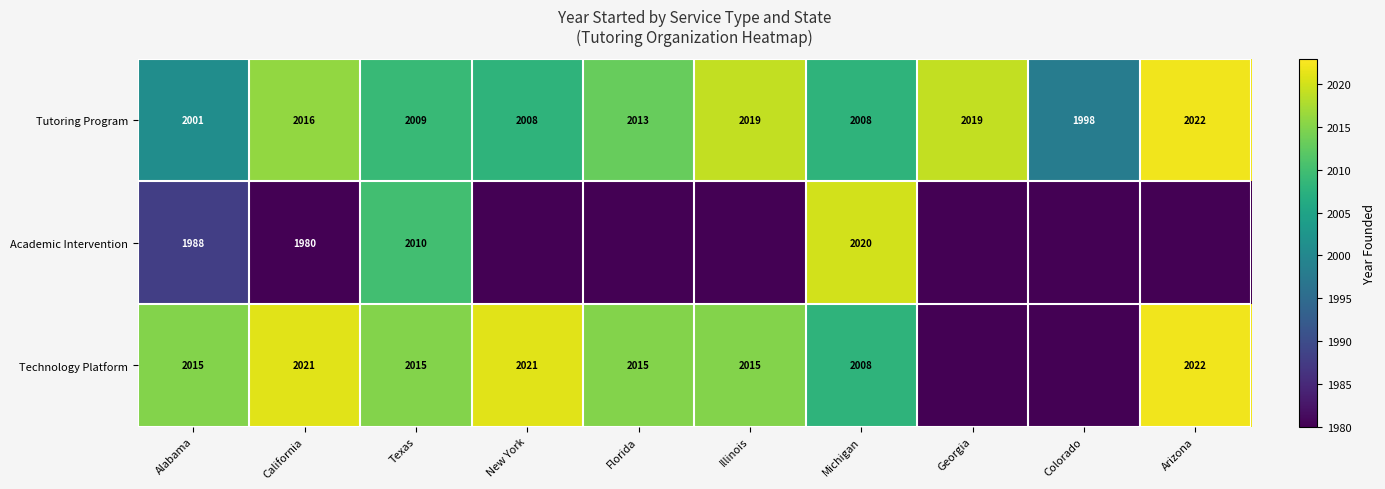

What is the total value across all series at Florida?

4028